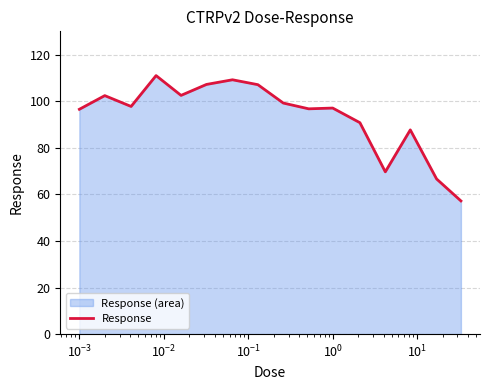

What is the difference between the maximum and minimum values?

53.8